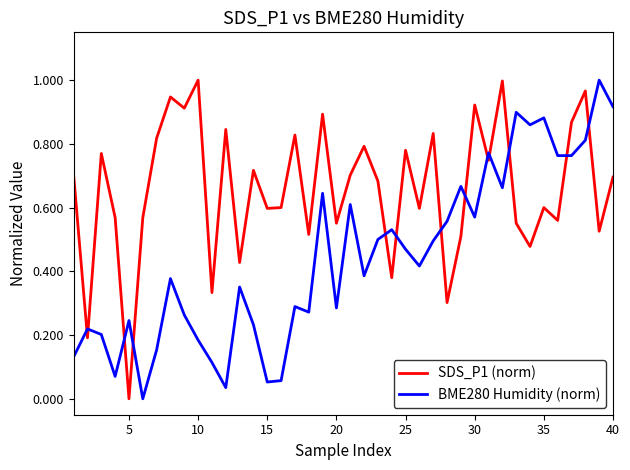

Which series has the largest total across all categories?

SDS_P1 (norm)